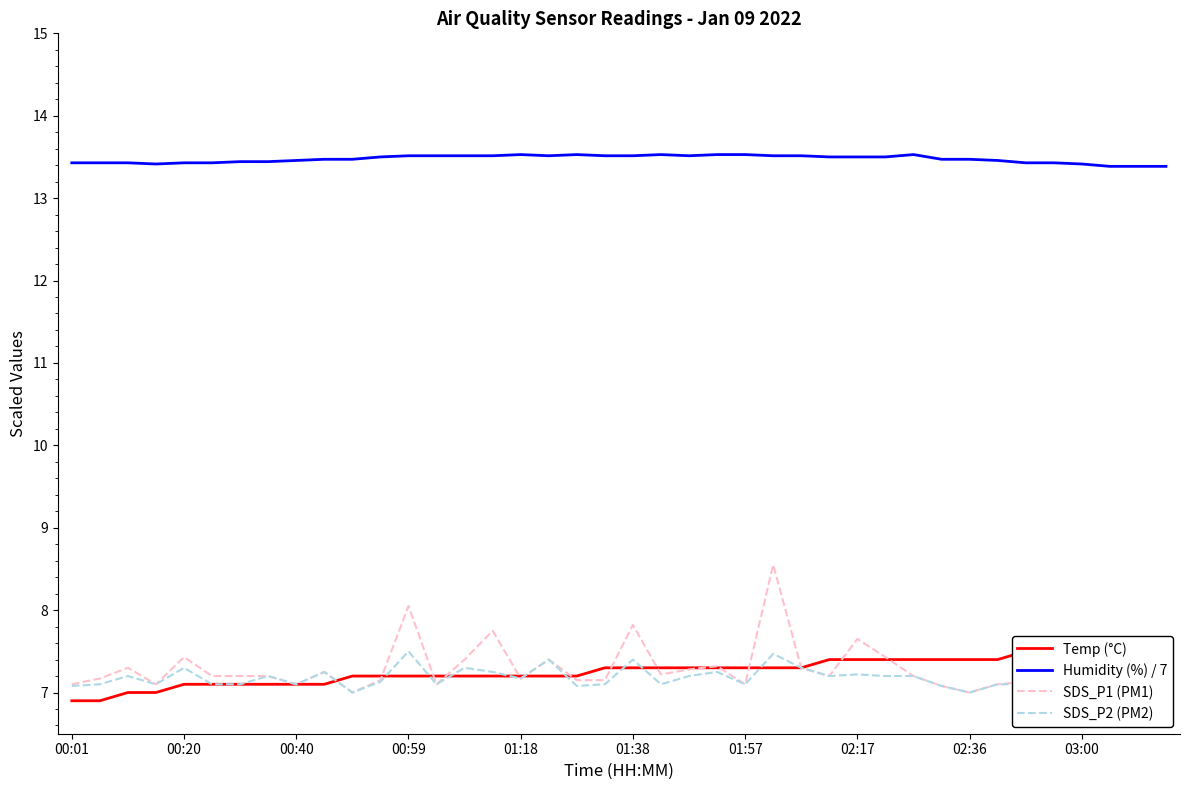

Read the SDS_P2 (PM2) value at 01:57.

7.1